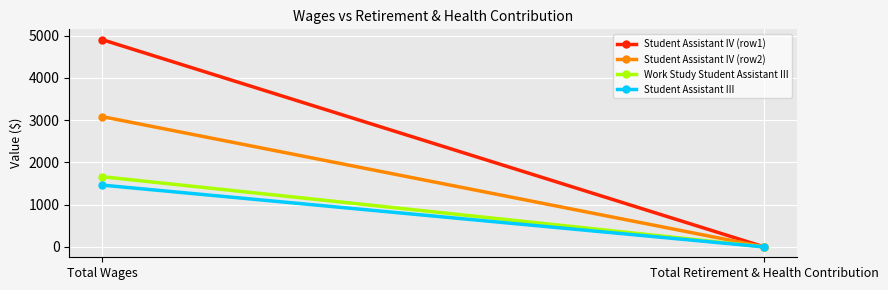

Is it true that Student Assistant IV (row1) equals 8348 at Total Wages?

False